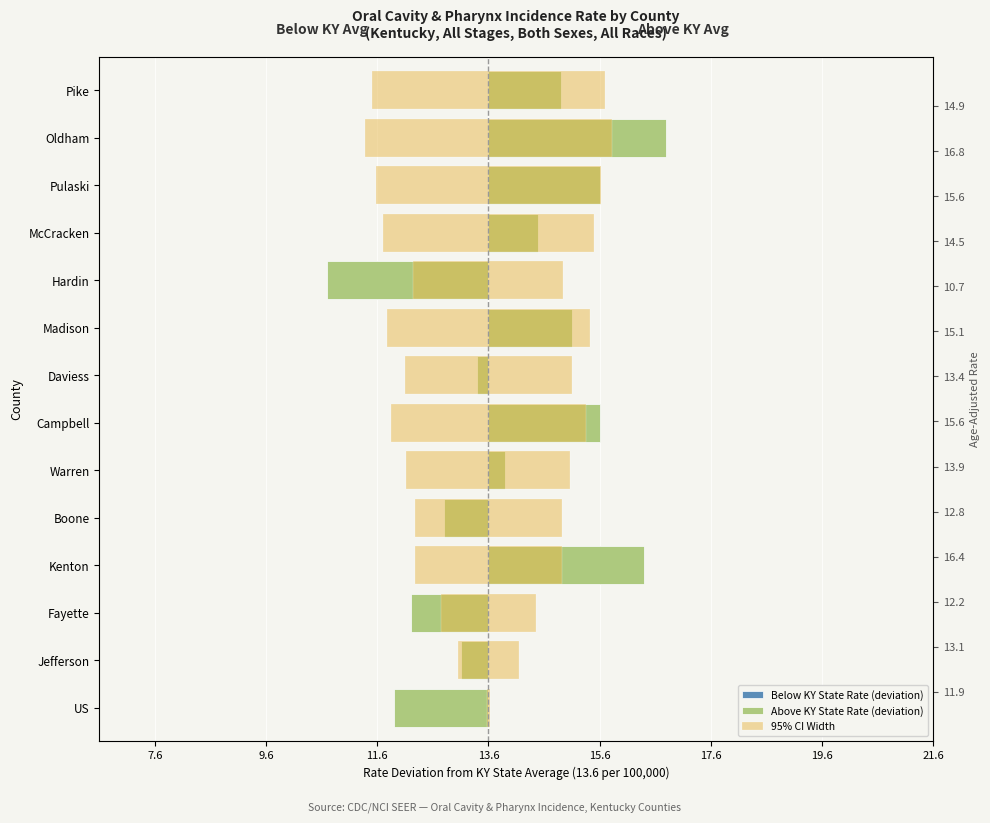

True or false: Above KY State Rate (deviation) has a value of -2.8 at US.

False